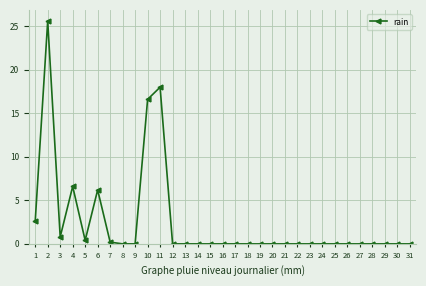

The chart shows a value of 0.0 at 24. True or false?

True